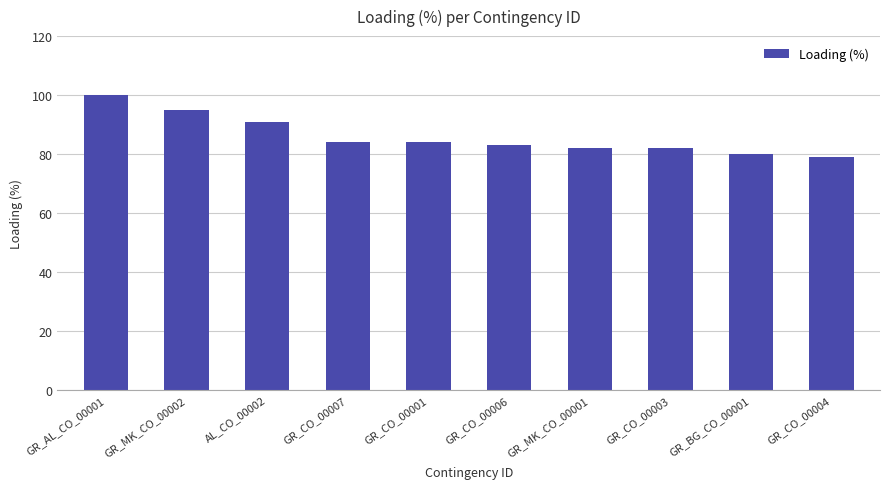

What is the difference between the maximum and minimum values?

21